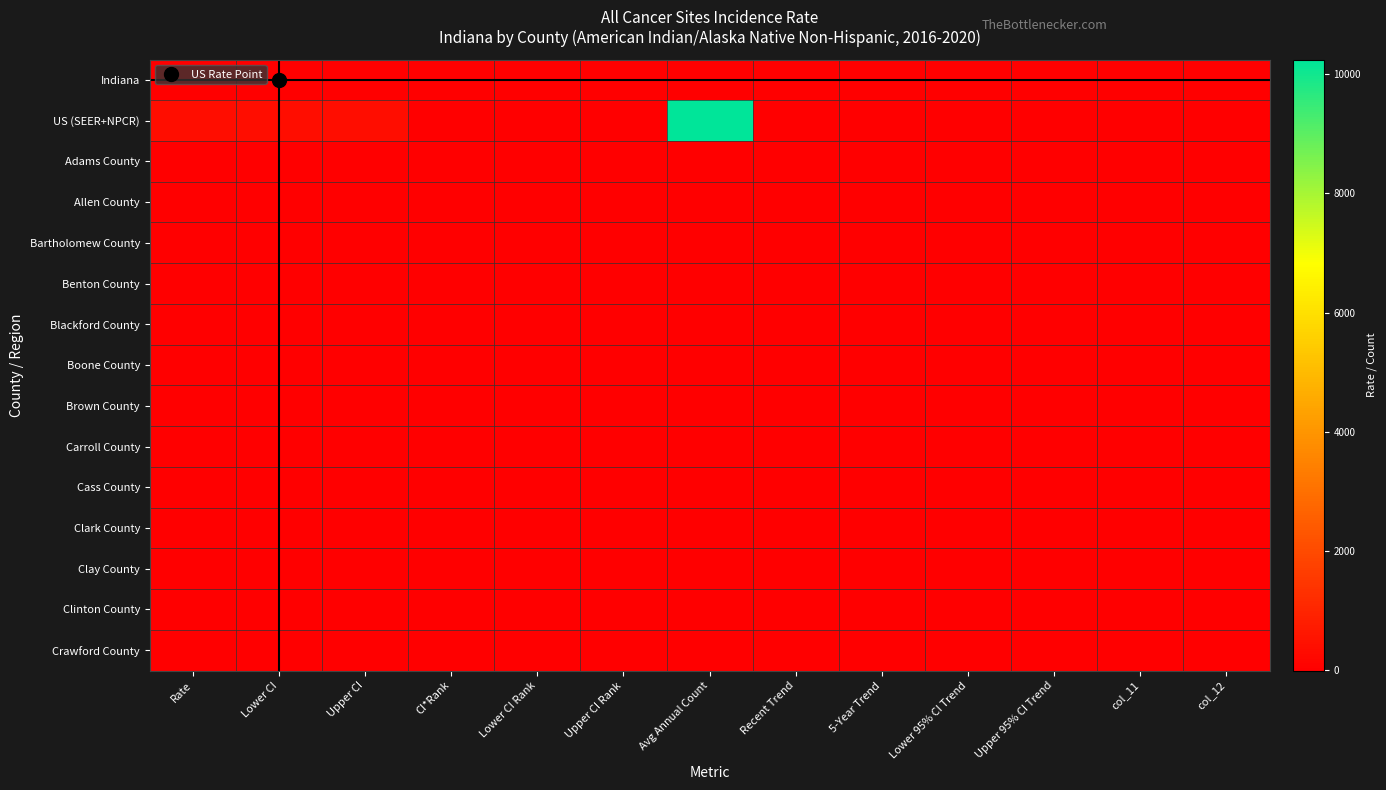

Between Upper CI and Avg Annual Count, which series saw the biggest shift?

US (SEER+NPCR)